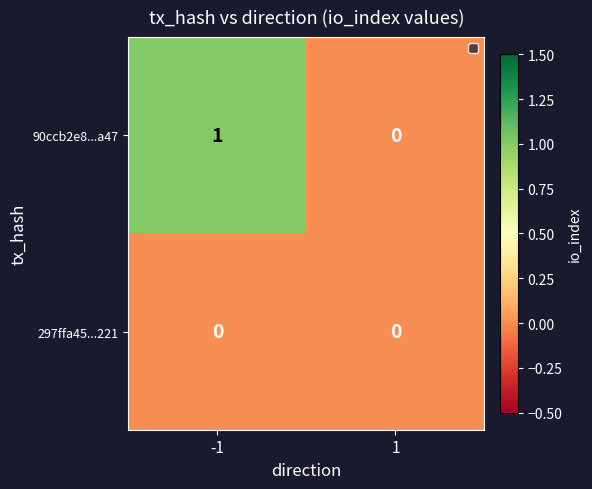

Reading right to left, what are all the values shown in this chart?

90ccb2e8...a47: 1=0	-1=1
297ffa45...221: 1=0	-1=0